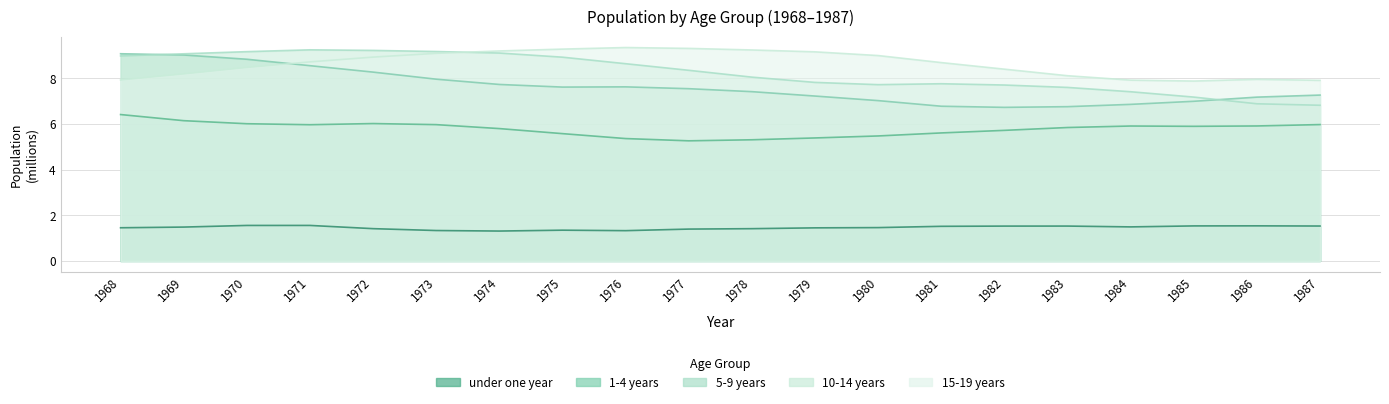

Is it true that 5-9 years equals 7.0 at 1980?

True